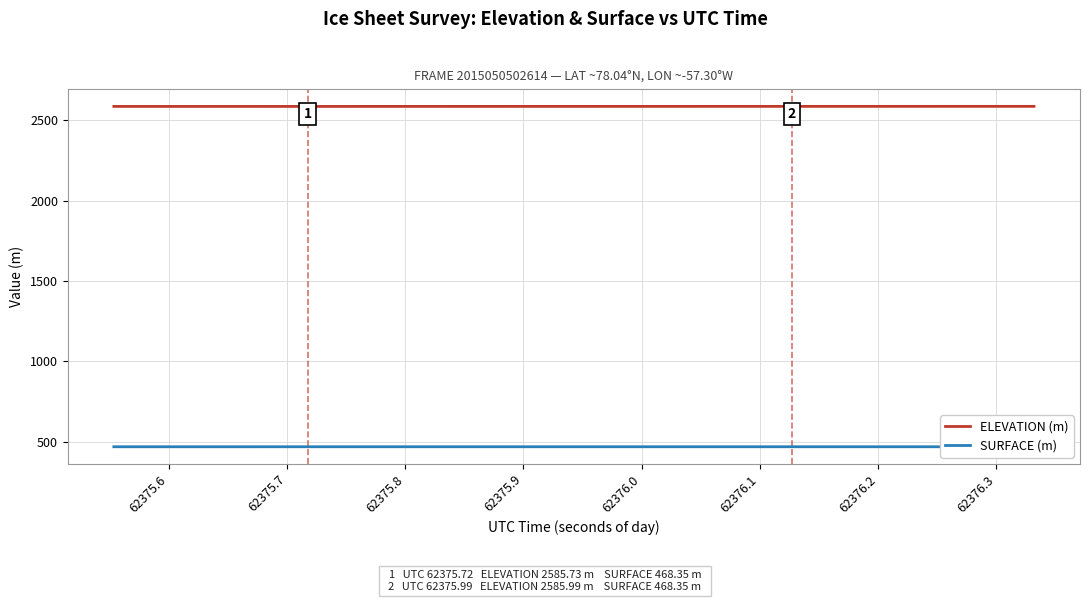

List the series in order of their peak value, highest first.

ELEVATION (m), SURFACE (m)